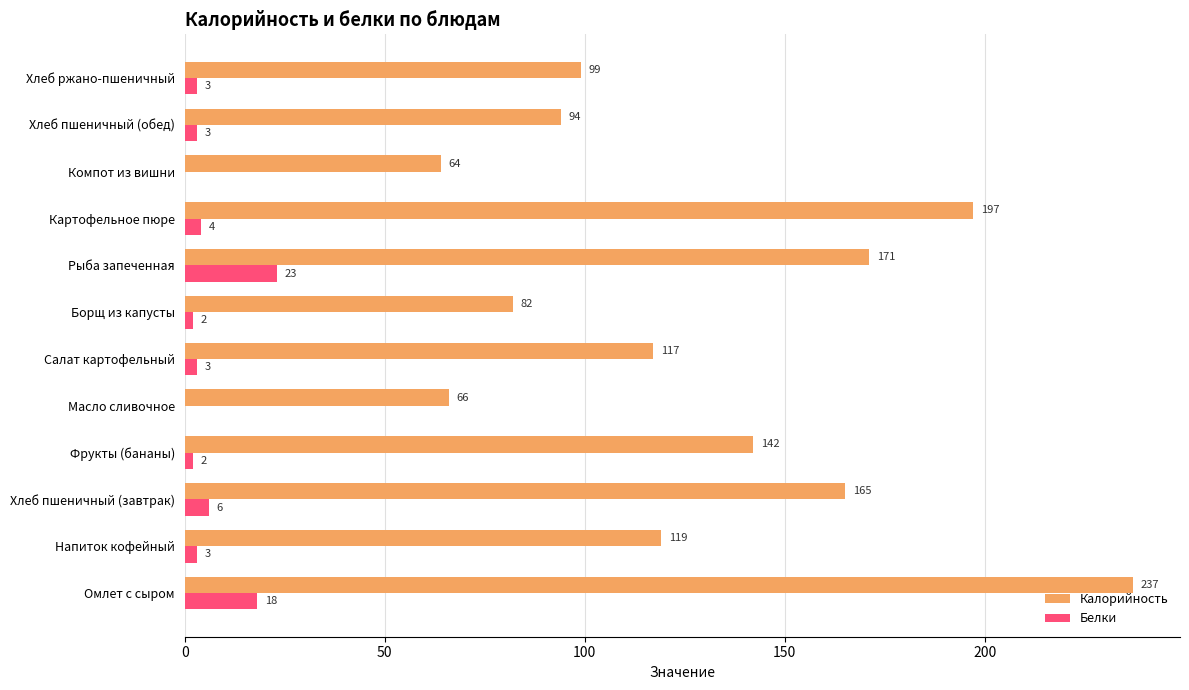

How many data points does each series have?

12